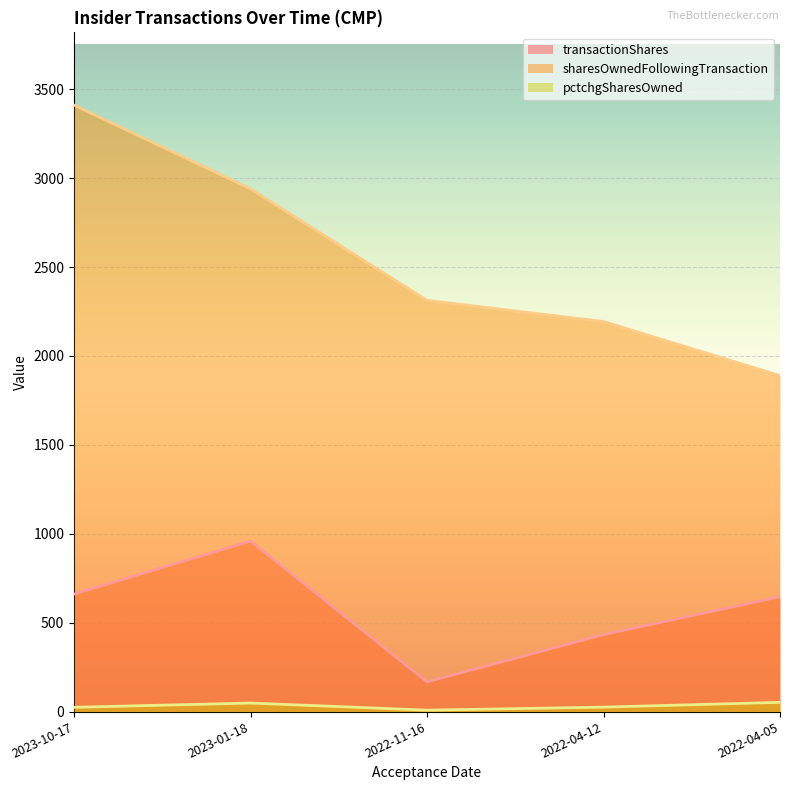

What is the total value across all series at 2023-01-18?

3947